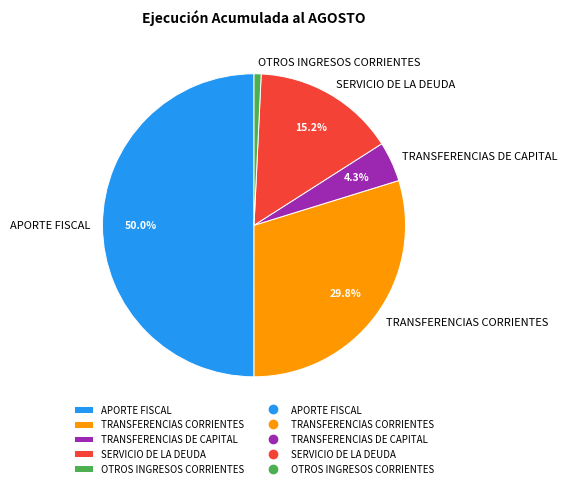

Which has a higher value, TRANSFERENCIAS CORRIENTES or SERVICIO DE LA DEUDA?

TRANSFERENCIAS CORRIENTES